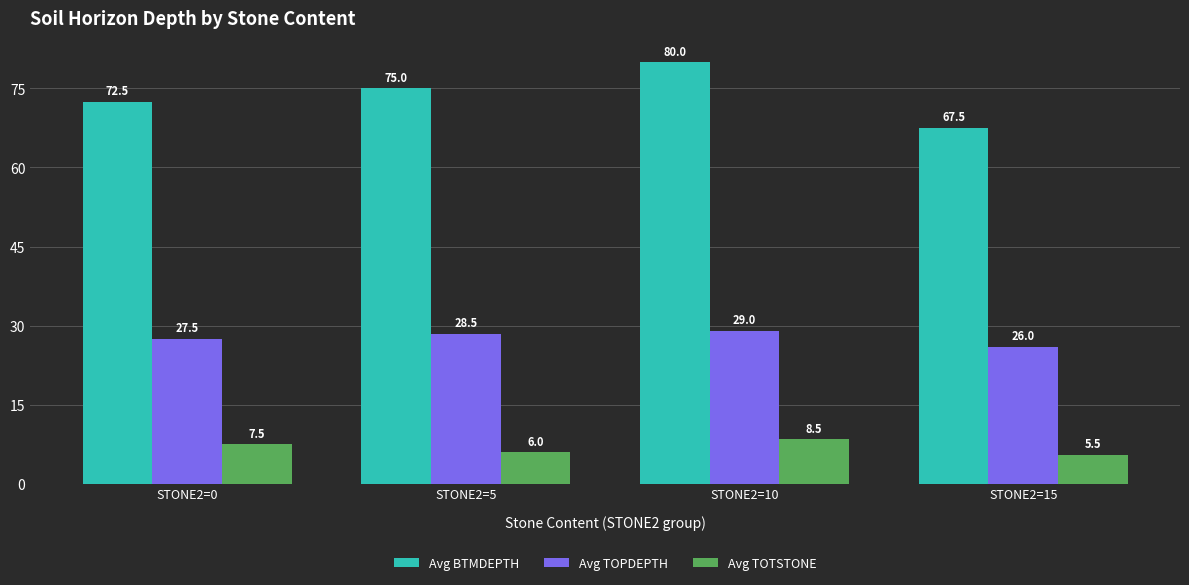

Reading left to right, transcribe all the data shown in this chart.

Avg BTMDEPTH: STONE2=0=72.5	STONE2=5=75.0	STONE2=10=80.0	STONE2=15=67.5
Avg TOPDEPTH: STONE2=0=27.5	STONE2=5=28.5	STONE2=10=29.0	STONE2=15=26.0
Avg TOTSTONE: STONE2=0=7.5	STONE2=5=6.0	STONE2=10=8.5	STONE2=15=5.5